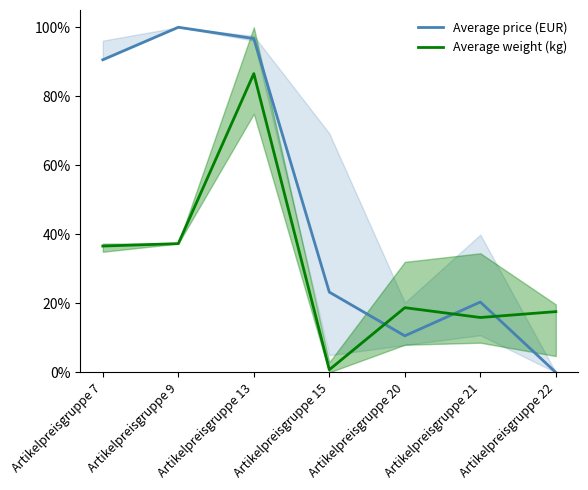

Rank the series by their average value, from lowest to highest.

Average weight (kg), Average price (EUR)